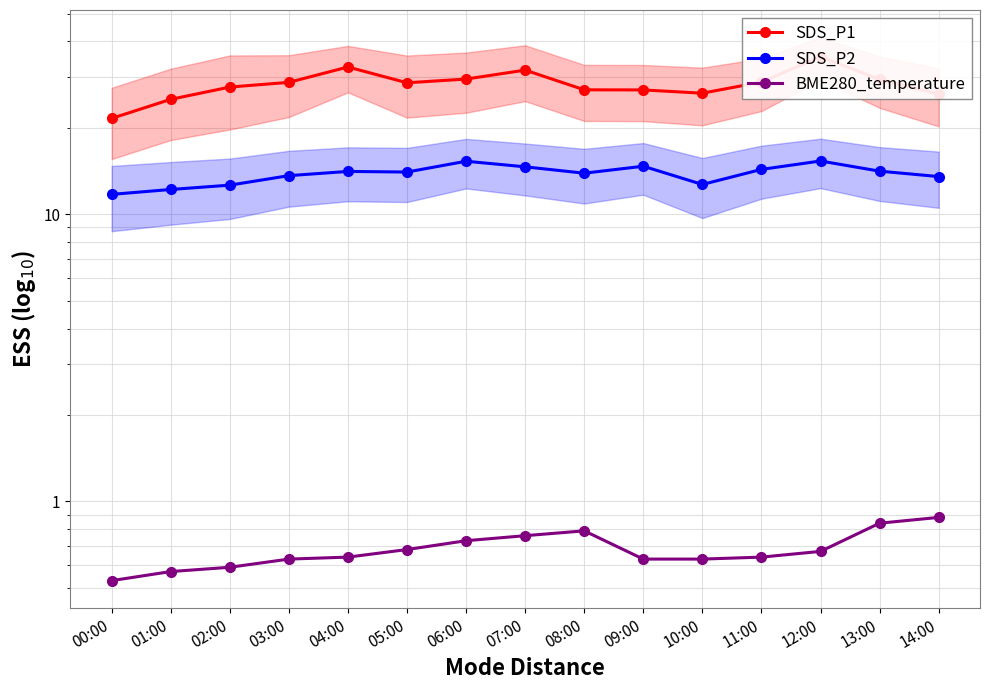

The BME280_temperature series shows 0.7 at 06:00. True or false?

True